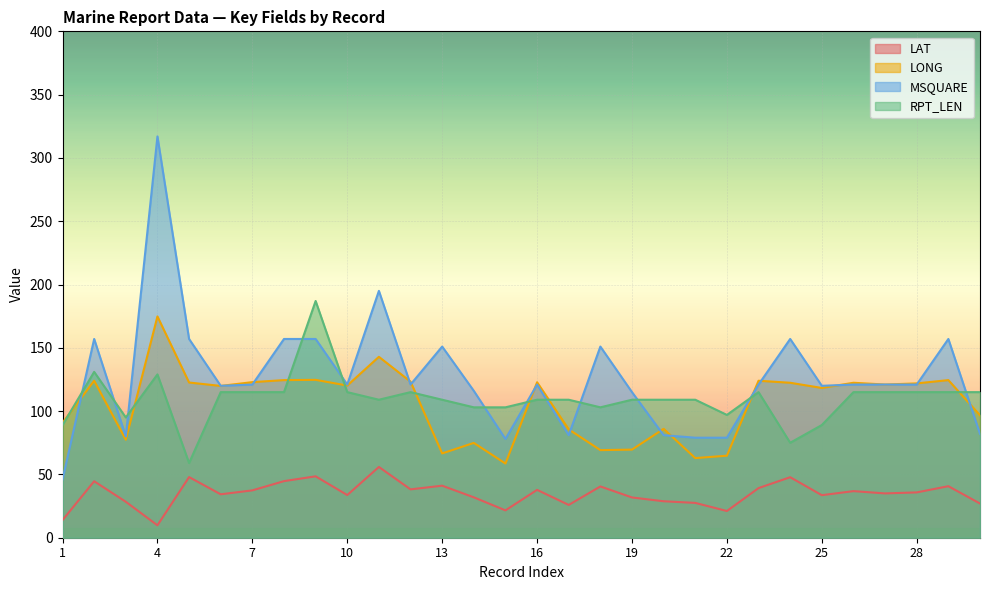

Between 1 and 14, which series saw the biggest shift?

MSQUARE